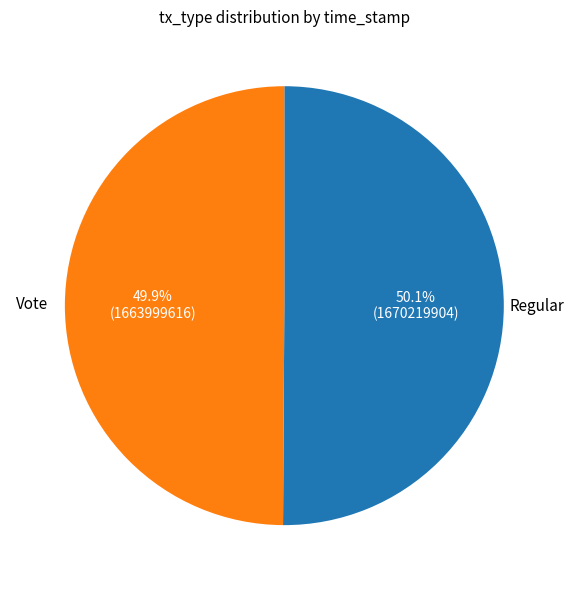

Approximately how many times larger is the value at Regular compared to Vote?

1.0